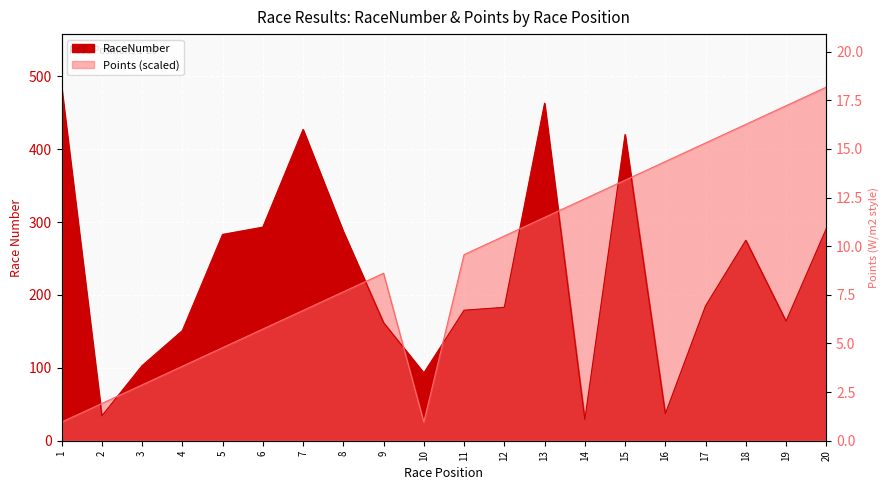

How many series are shown in this chart?

2